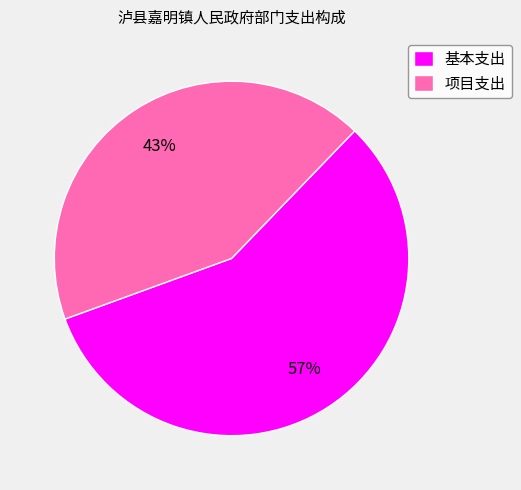

To the nearest percent, what portion does 项目支出 represent?

43%